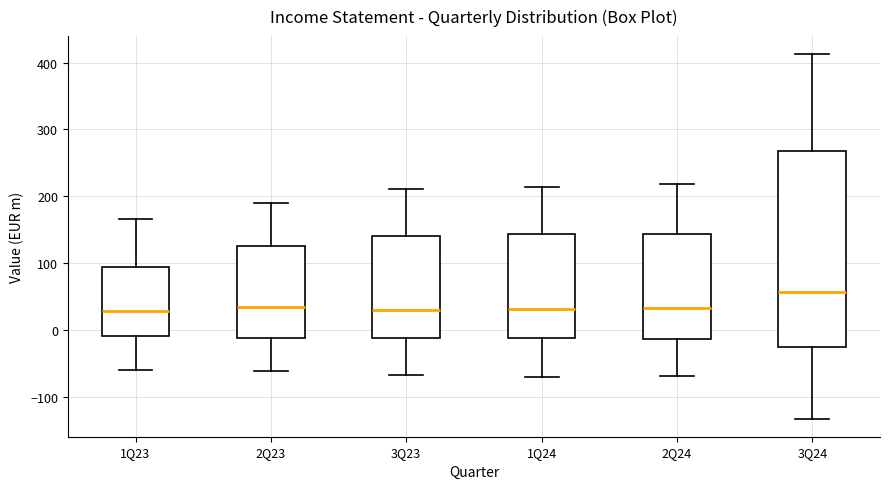

Where does the median line of the box for 1Q24 sit on the y-axis? The values are not printed on the chart, so give them approximately, as read against the axis.

30